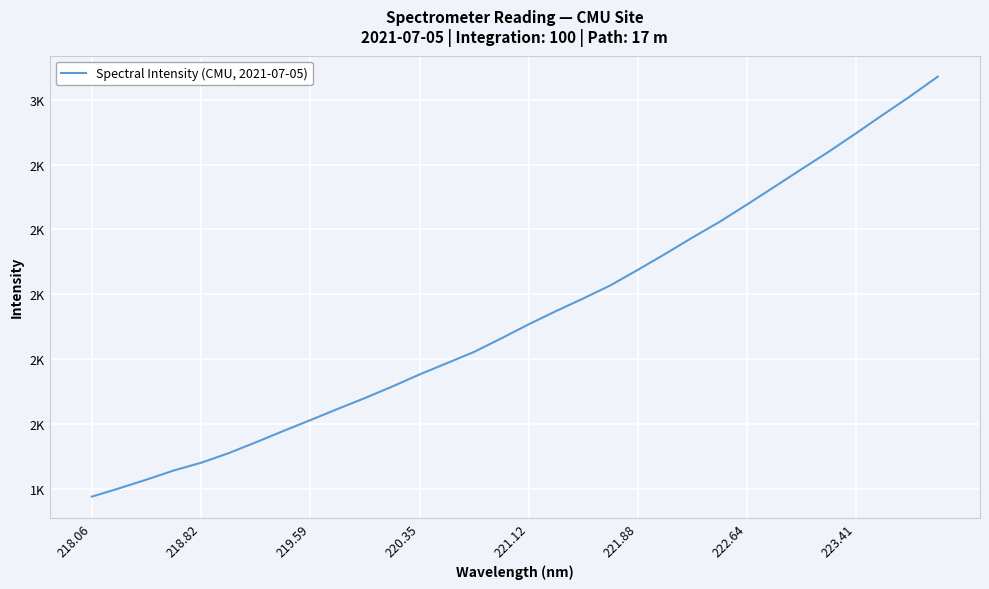

Is this an area chart (filled region under the line)?

No